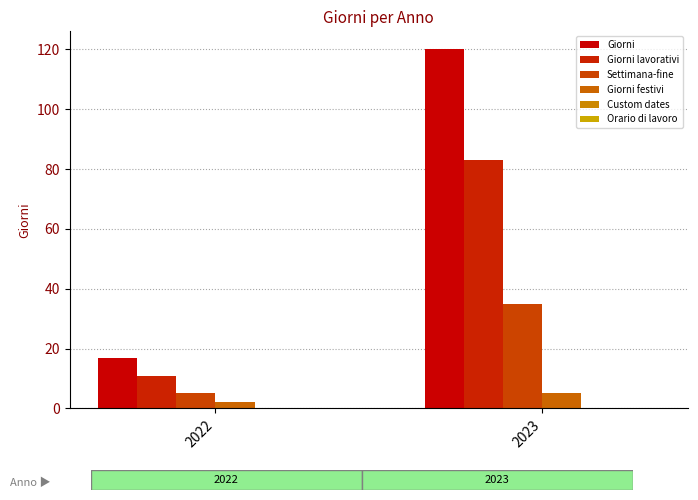

How many bars are there in each group?

4